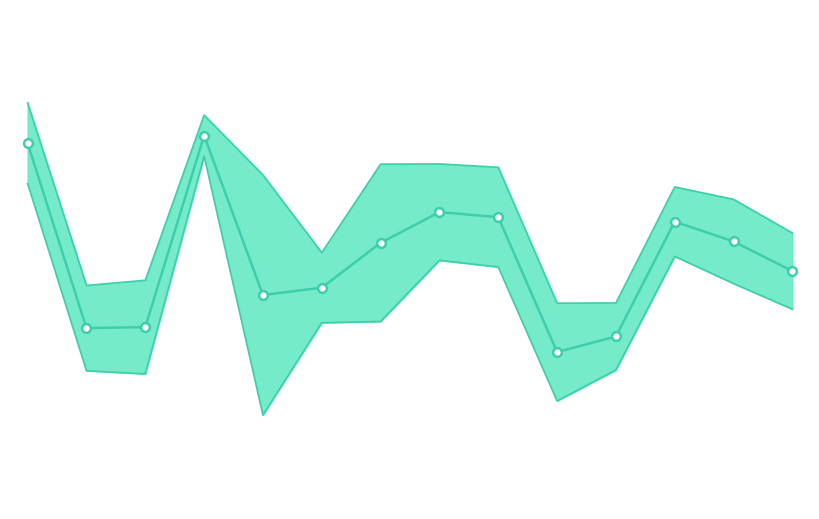

Is the value of 95% CI - High at 1 greater than the value of Life Expectancy line at 0?

No